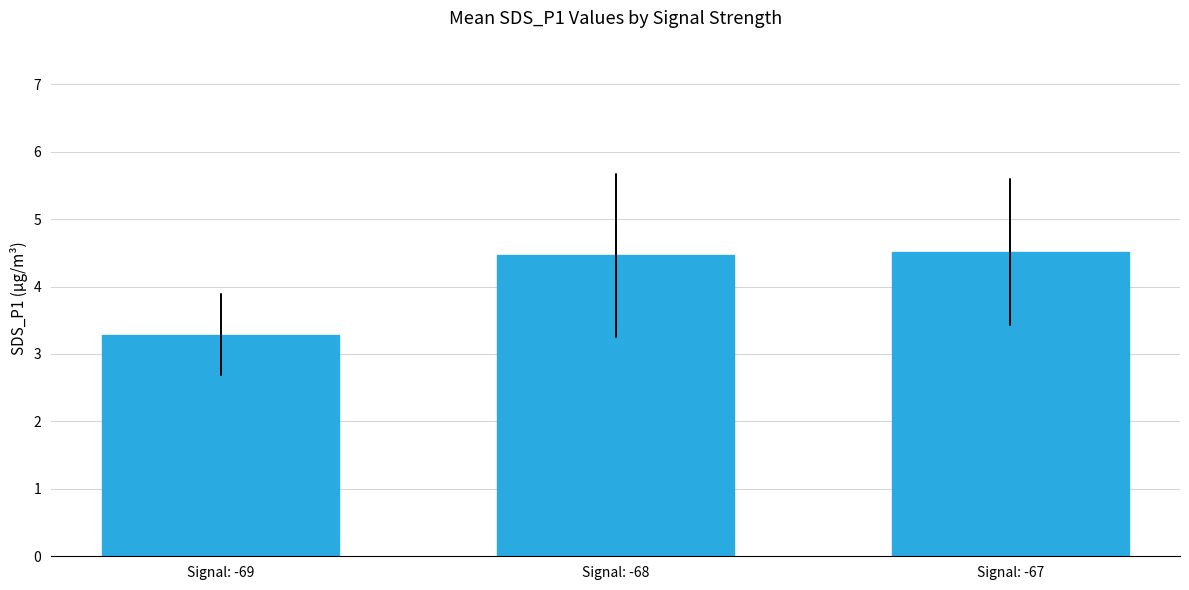

How many bars are there in total?

3